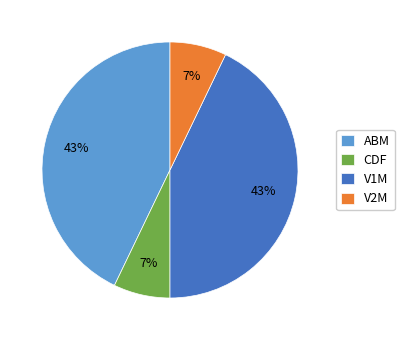

The V1M slice represents 43% of the pie. True or false?

True